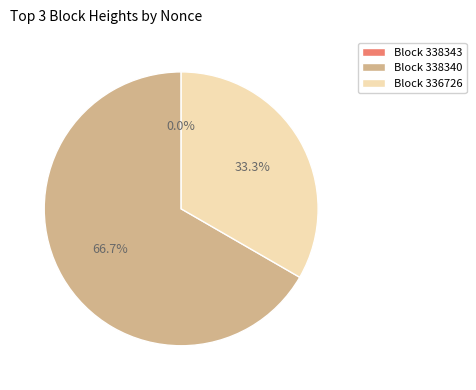

Rank the categories by value from lowest to highest.

338343, 336726, 338340